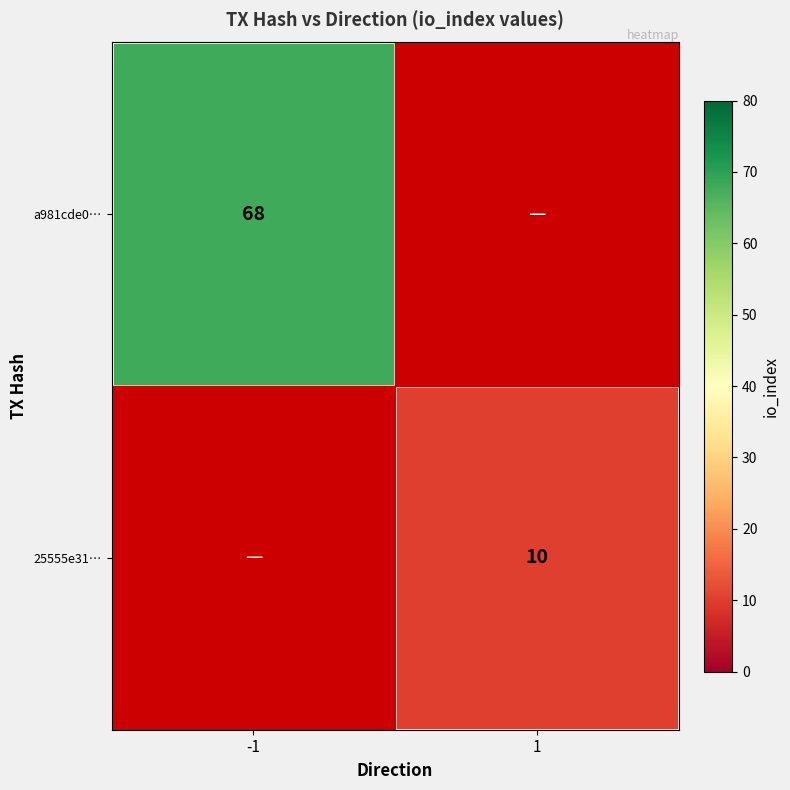

Is it true that 25555e31… equals 10 at 1?

True